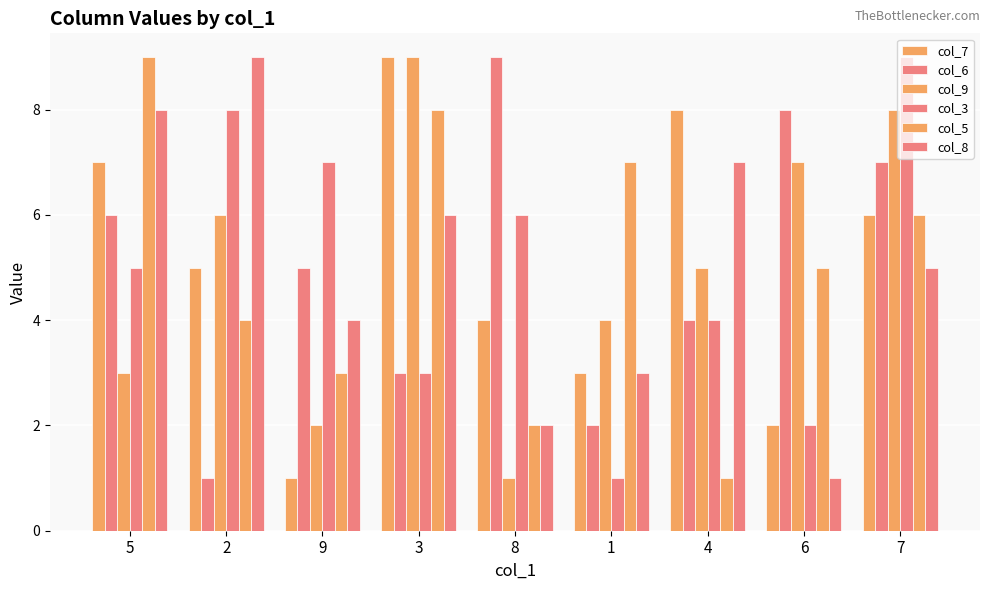

How many data points does each series have?

9